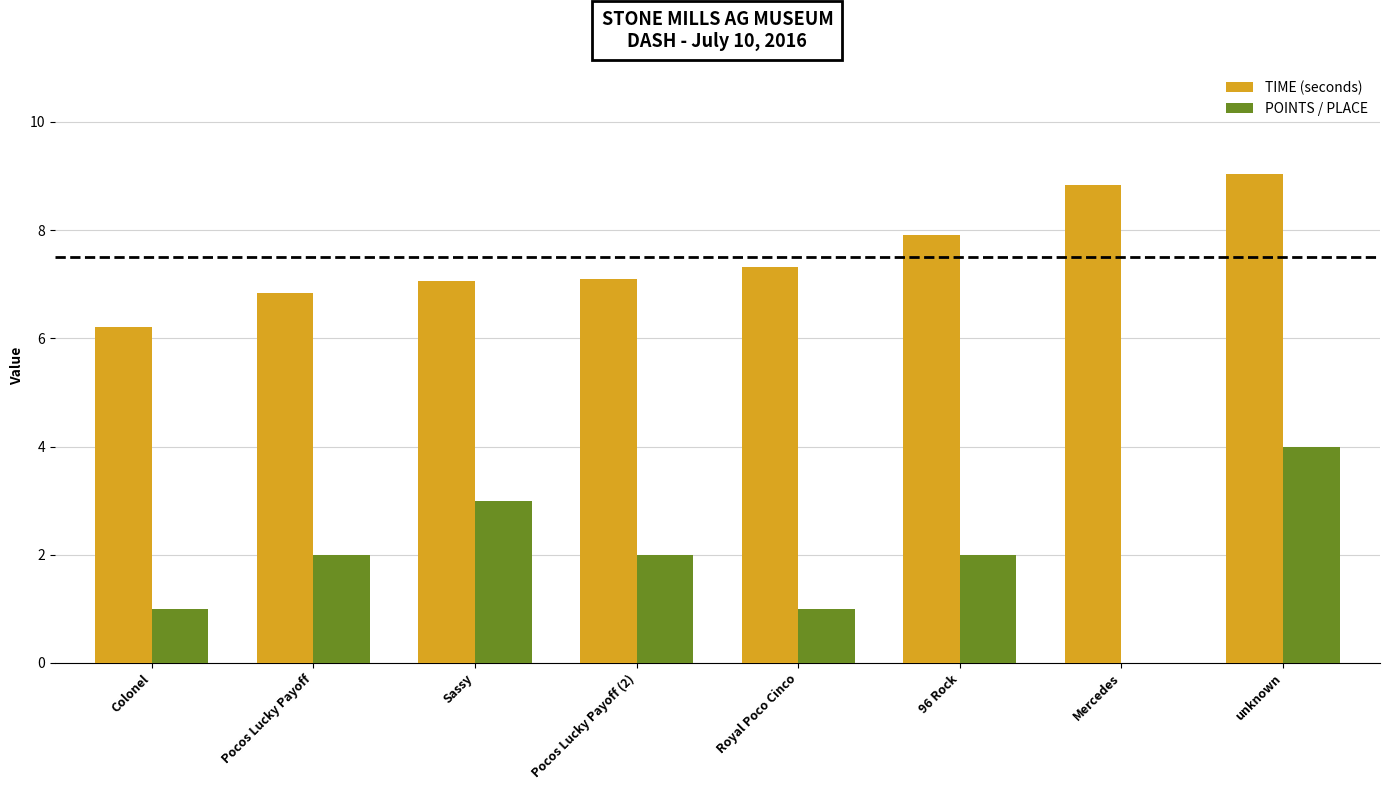

Is it true that TIME (seconds) equals 4.6 at 96 Rock?

False